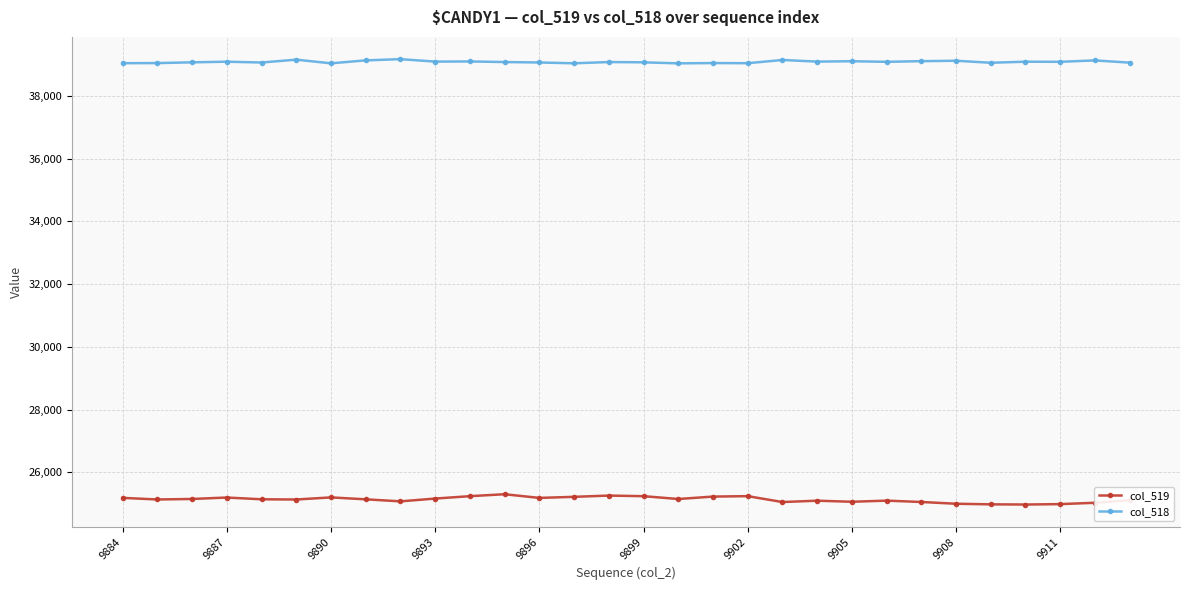

What is the value of the col_518 point at the 3rd from the left?

39064